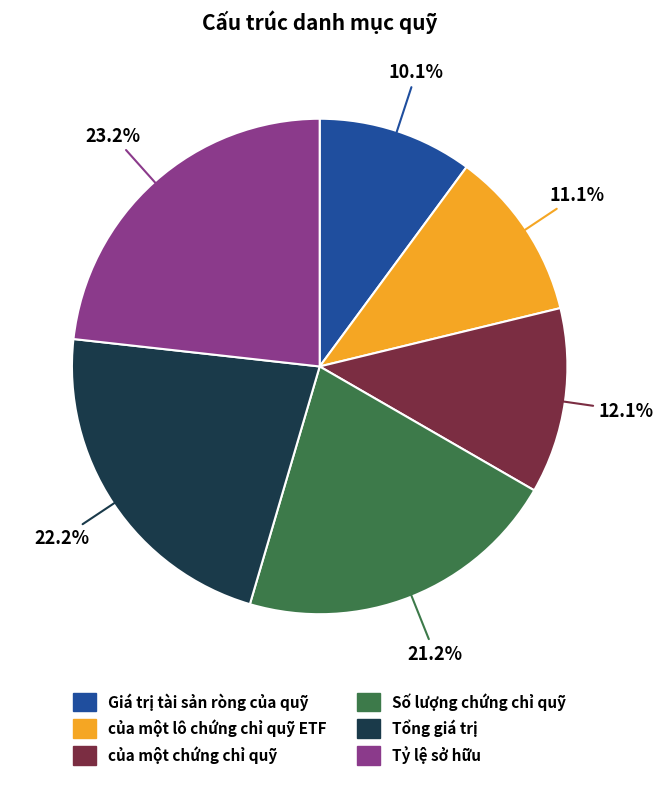

Is there a majority slice in this chart?

No